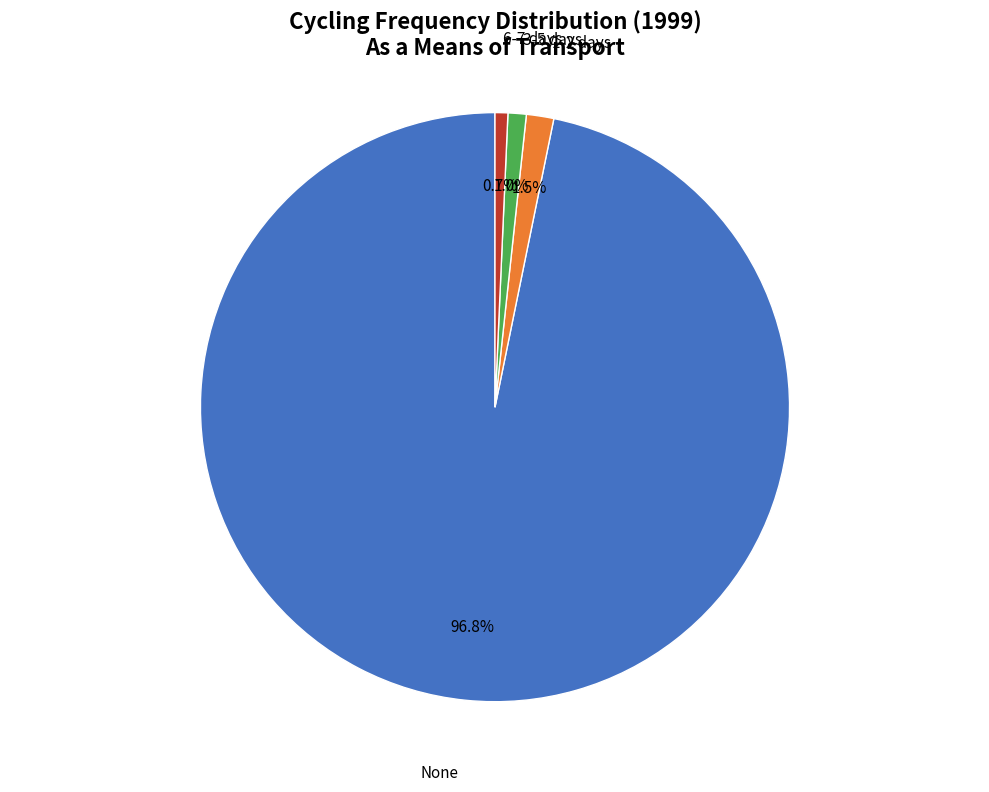

Which slice is the largest?

None